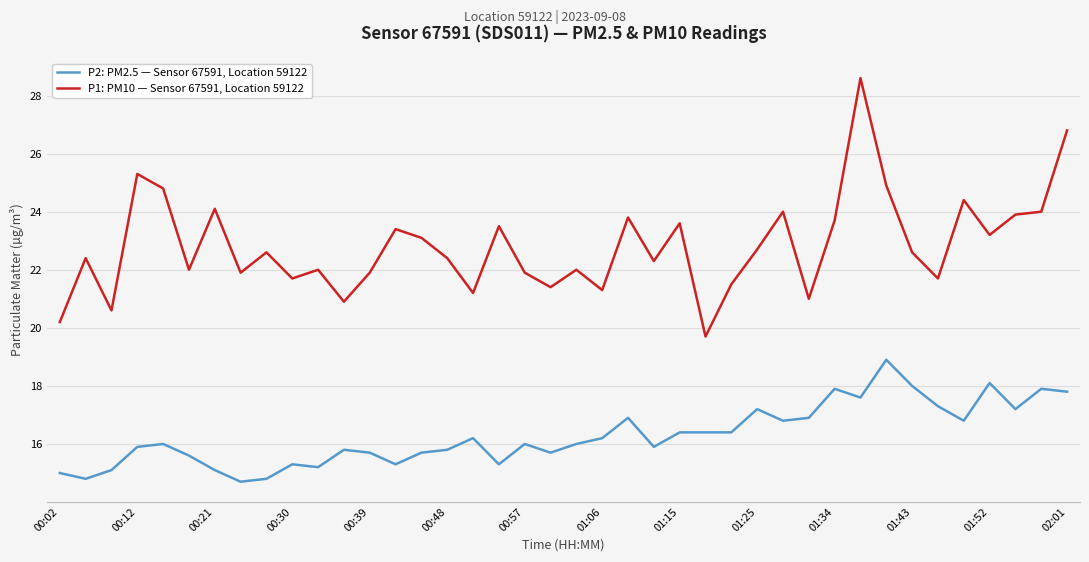

How many lines are shown in the chart?

2